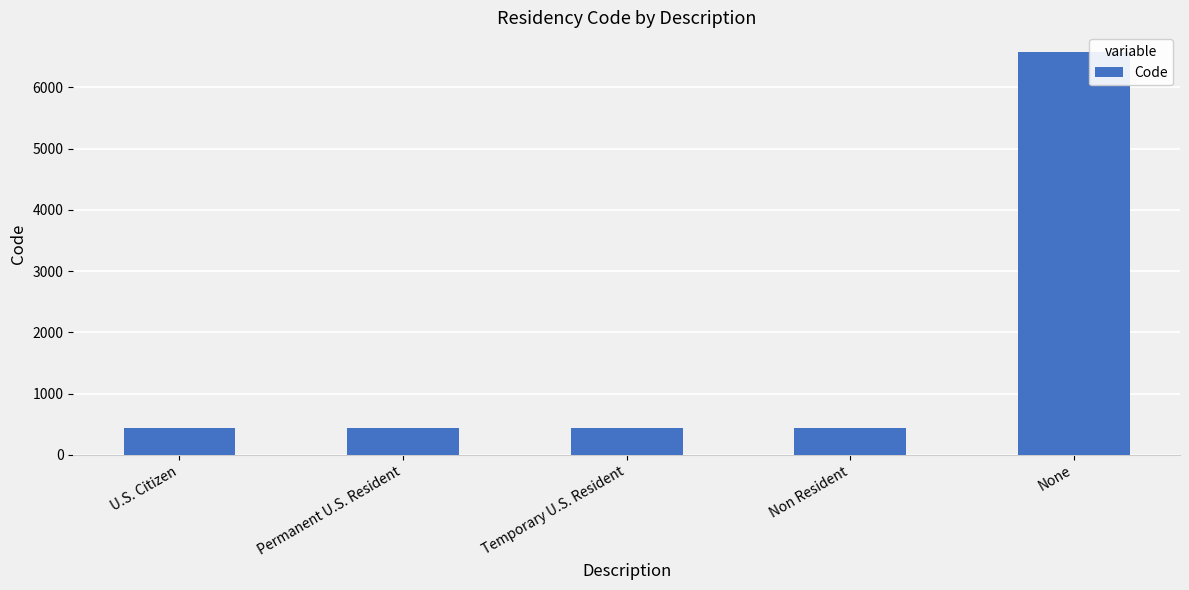

What is the label of the 4th bar from the right?

Permanent U.S. Resident